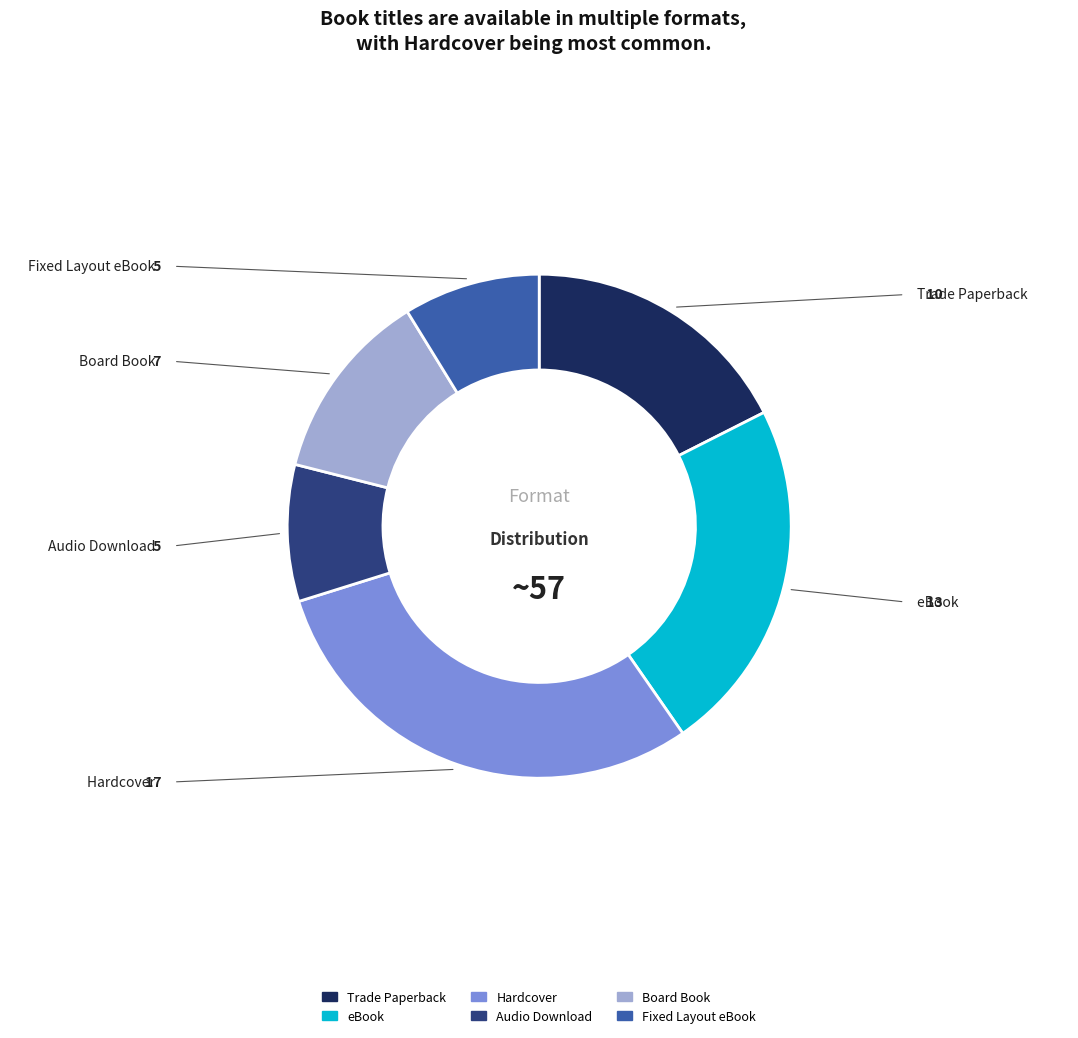

Does any single category account for the majority?

No